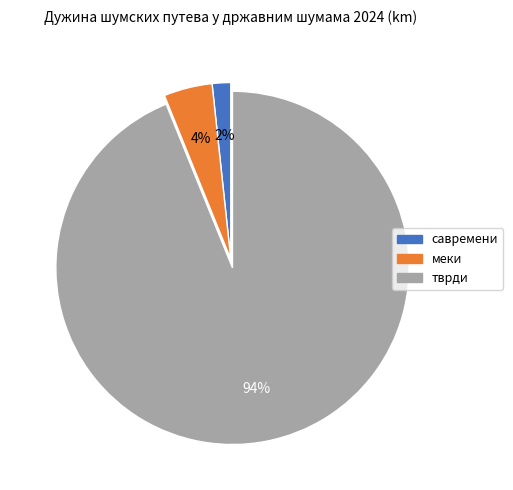

How many segments does this pie chart have?

3